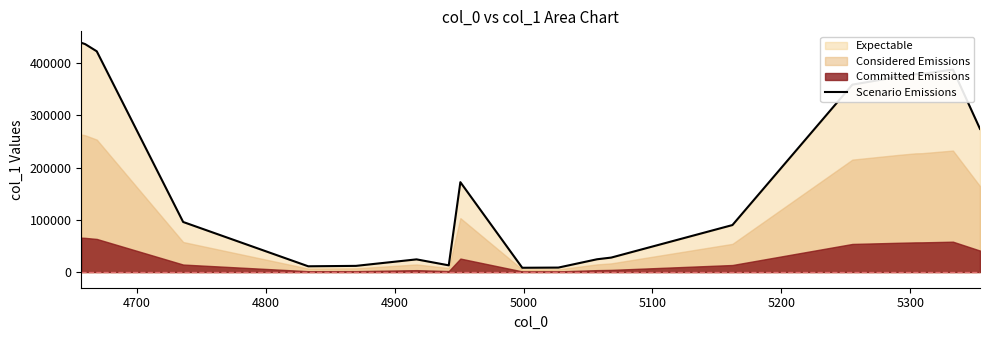

How many data points are less than 172123?

10